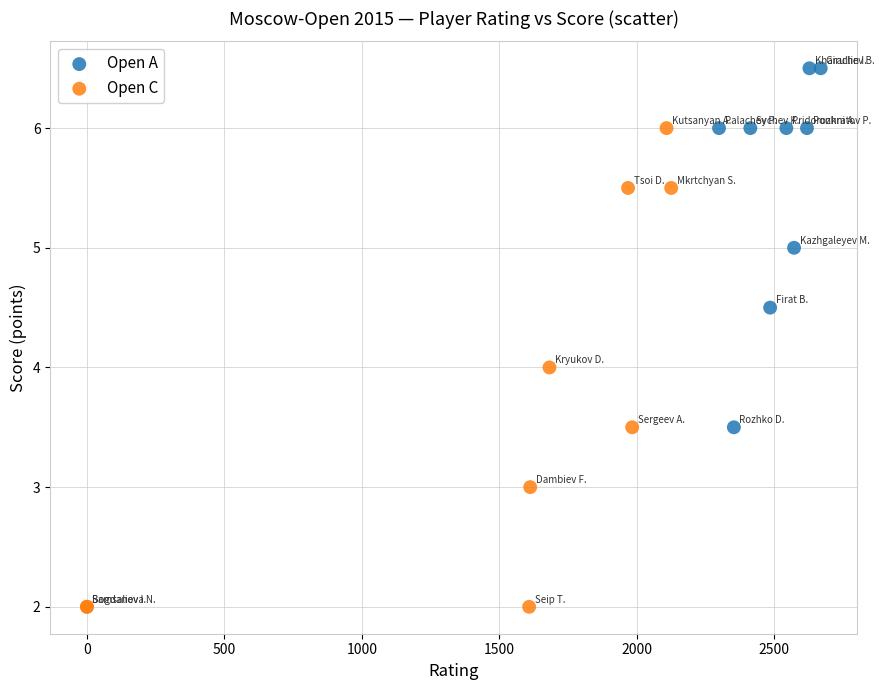

Which series reaches the minimum Y coordinate?

Open C